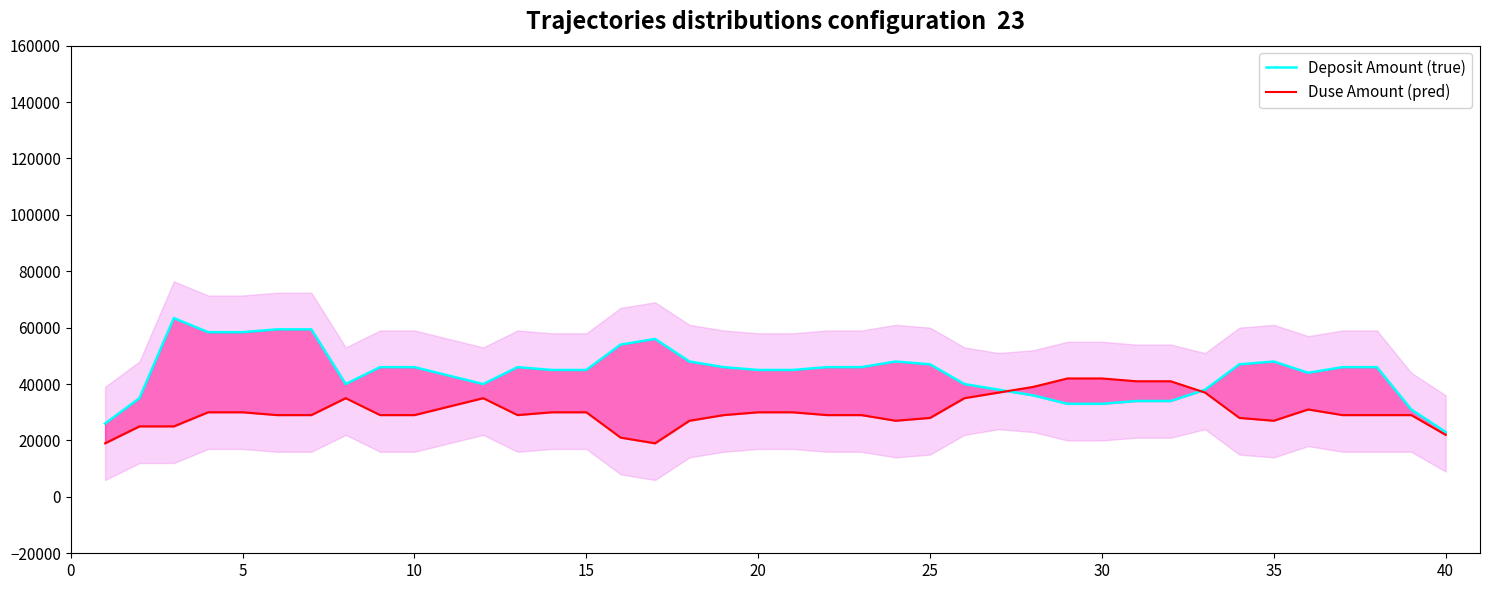

Rank the series at 35 from lowest to highest value.

Duse Amount (pred), Deposit Amount (true)